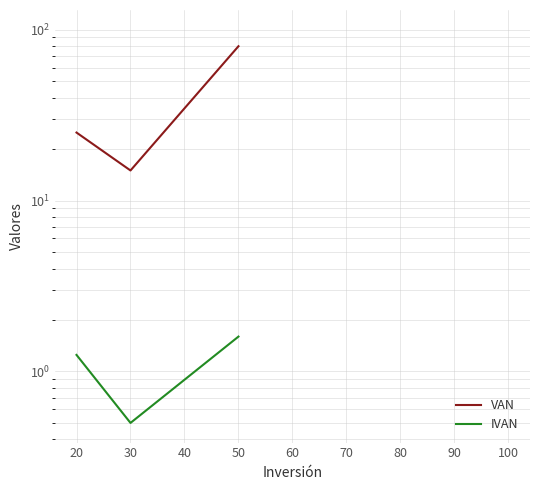

Does the chart have visible grid lines?

Yes